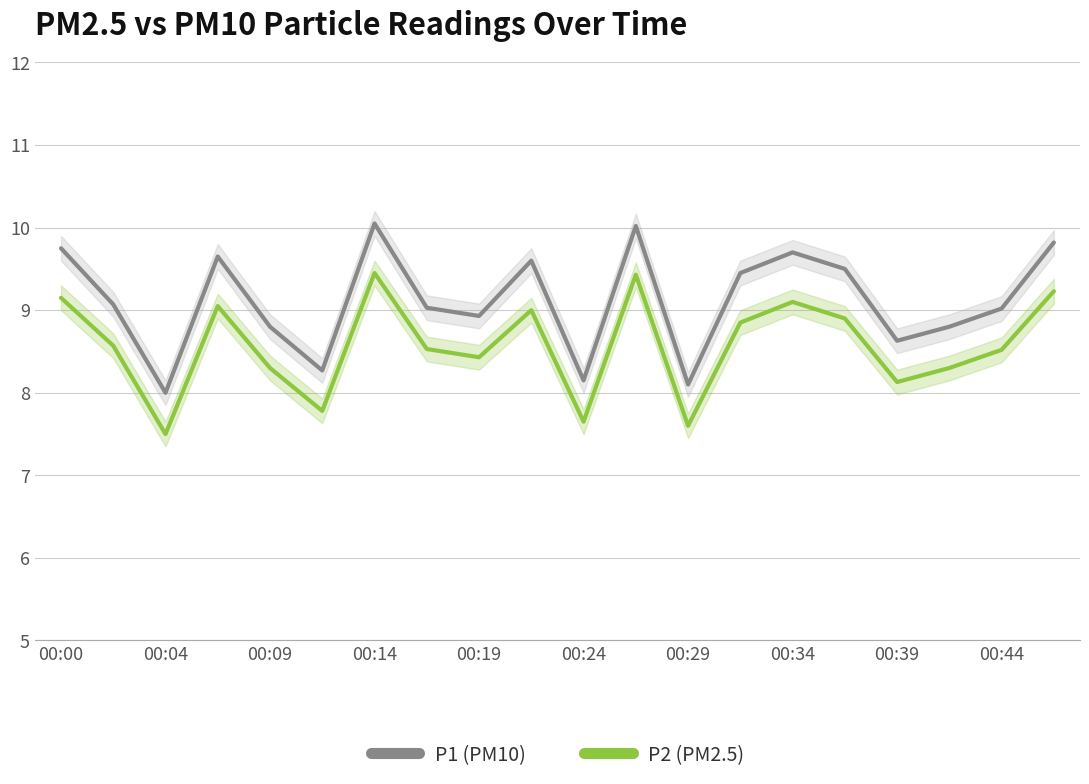

The P2 (PM2.5) series shows 8.5 at 00:44. True or false?

True